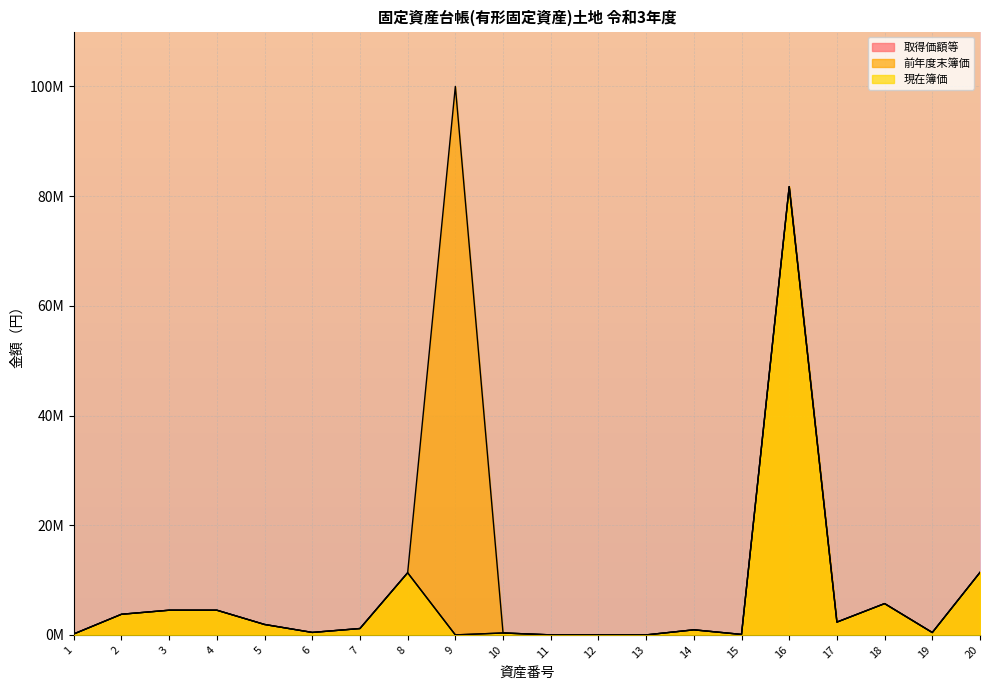

How many values in the 現在簿価 series are below 1161612?

10